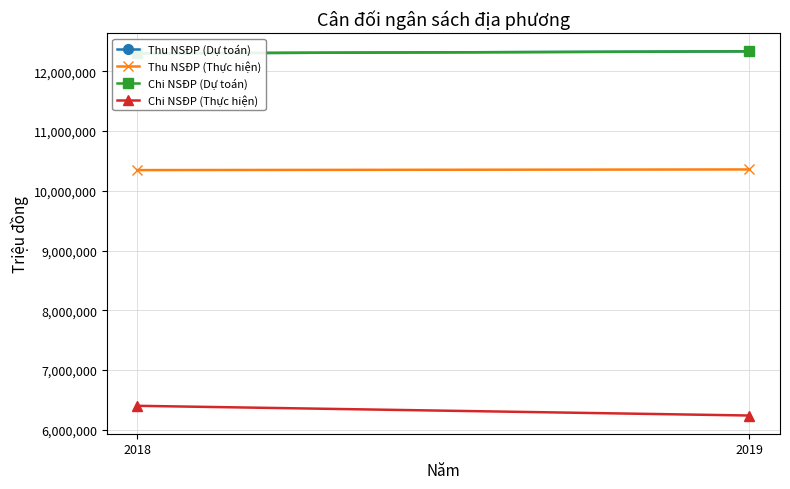

Which category has the highest value in the Chi NSĐP (Thực hiện) series?

2018